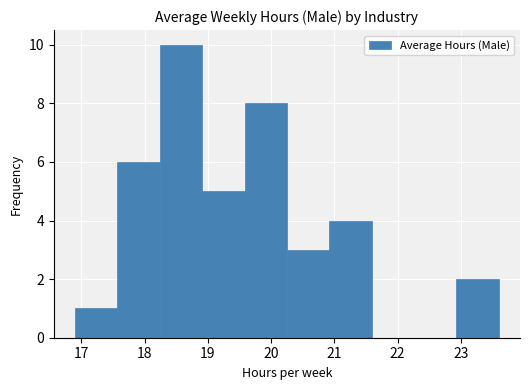

What is the height of the bar covering 16.90 to 17.57 on the x-axis? Neither the bar edges nor the heights are printed on the chart, so give them approximately, as read against the axes.

1